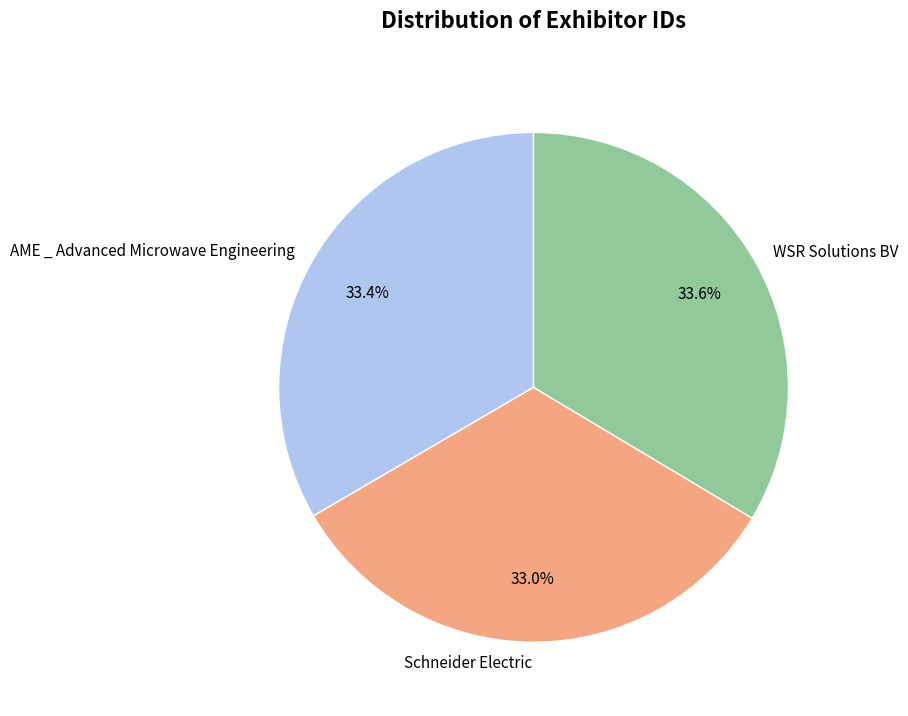

To the nearest percent, what is the difference between the largest and smallest slice percentages?

1%